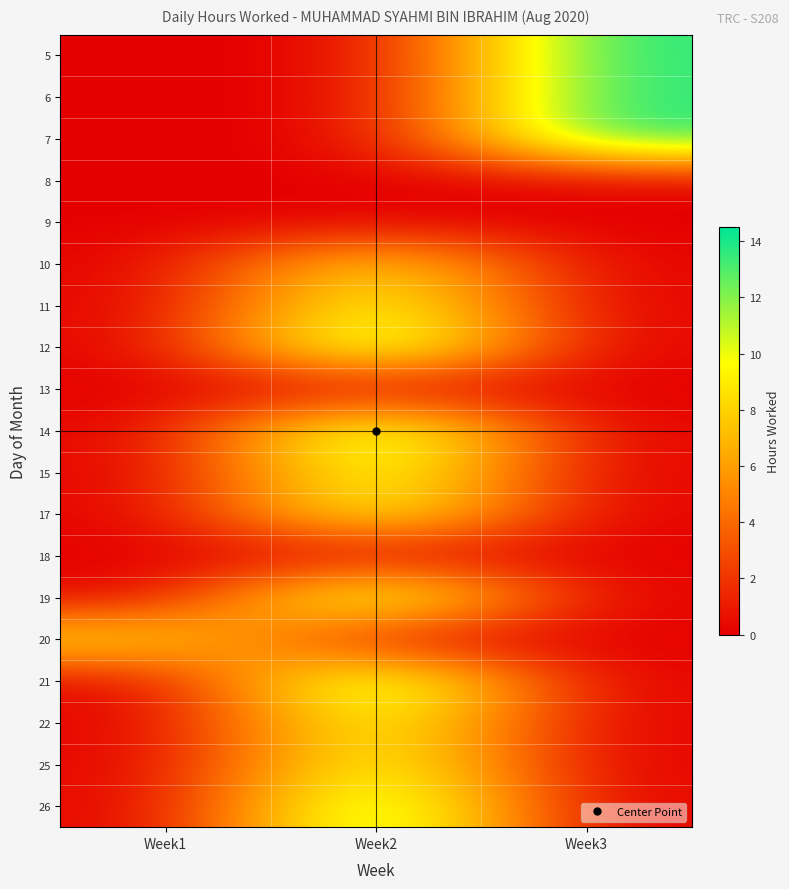

Which has a higher value, Week1 or Week2?

Week1